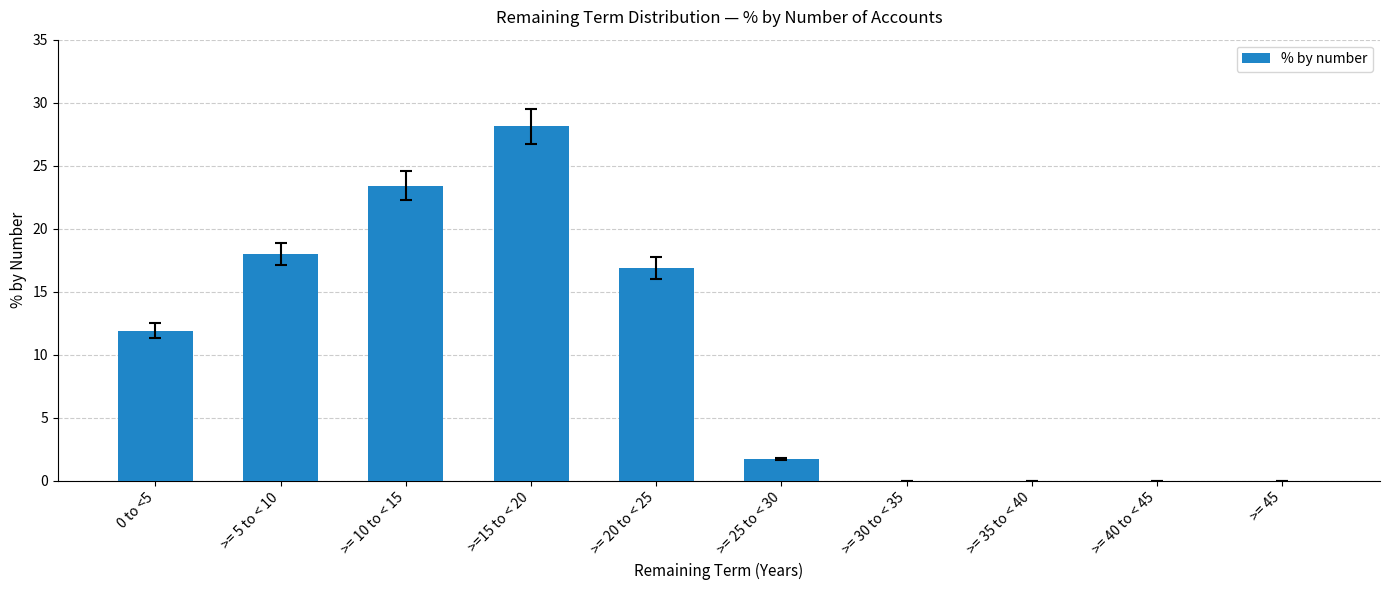

Where is the data nearest to the value 14?

0 to <5